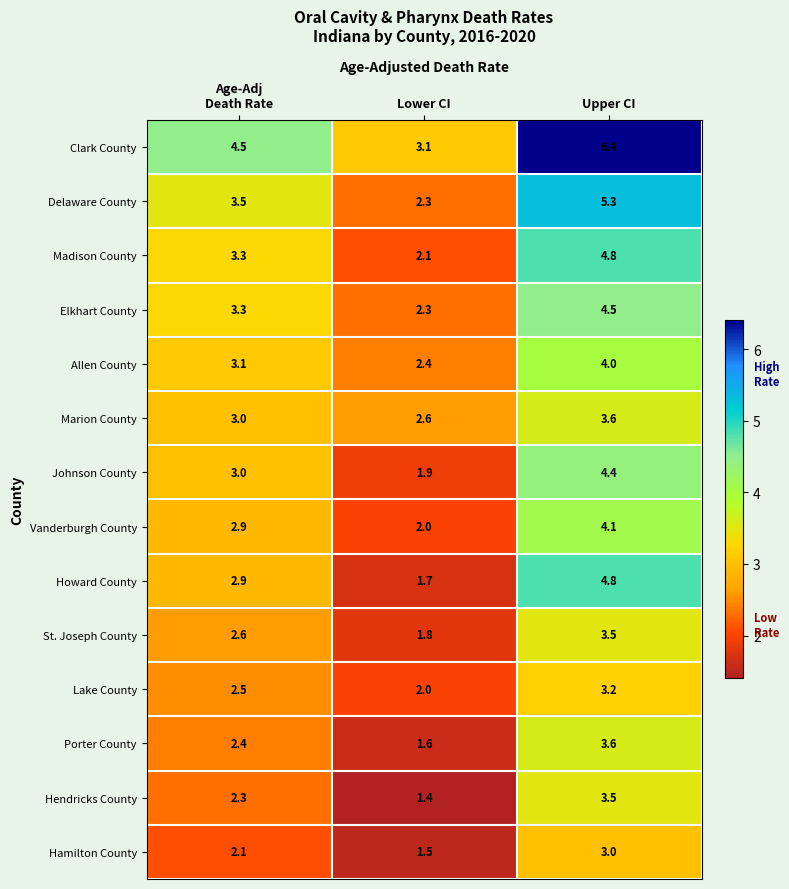

At which category does the chart reach its peak across all series?

Upper CI